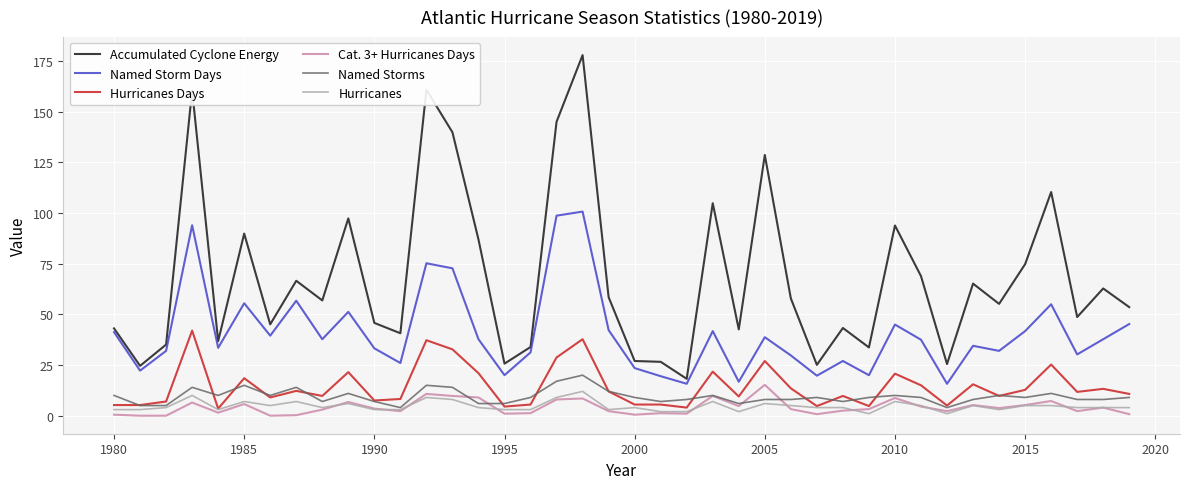

True or false: Named Storm Days and Cat. 3+ Hurricanes Days intersect in this chart.

False